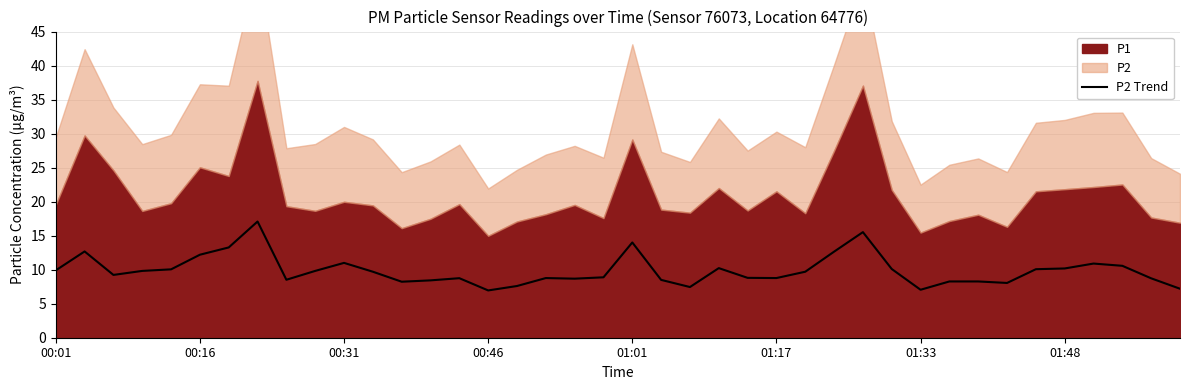

Does the chart have visible grid lines?

Yes